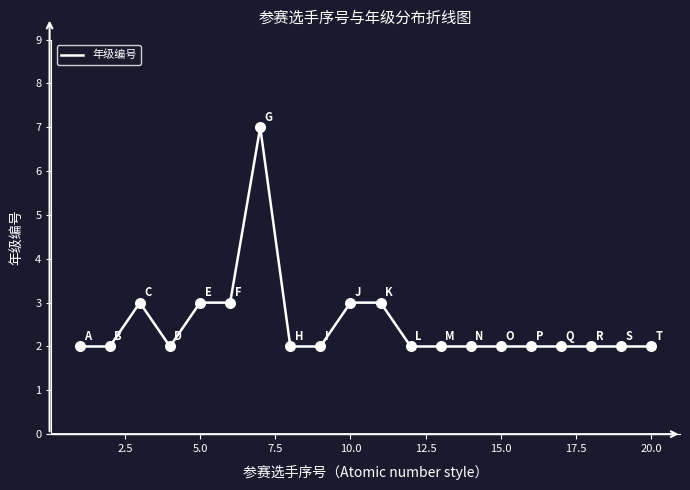

What is the maximum value shown in the chart?

7